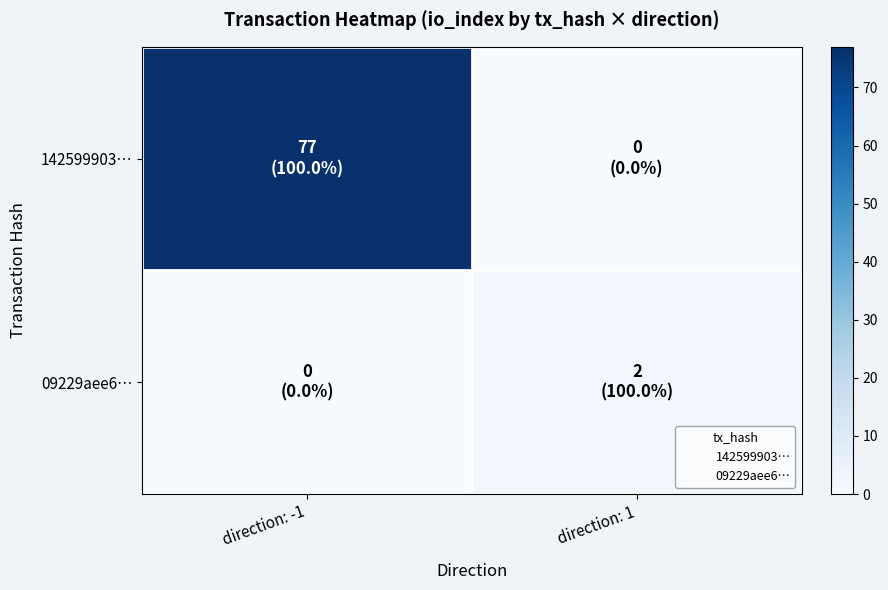

Rank the series by their average value, from lowest to highest.

09229aee6…, 142599903…